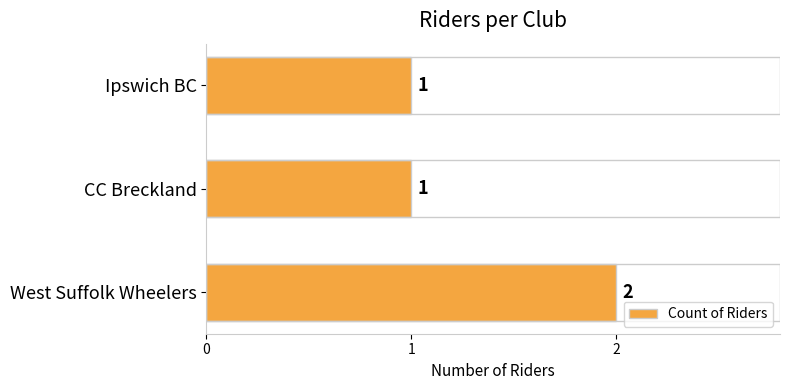

Reading top to bottom, list all the values displayed in this chart.

1	1	2